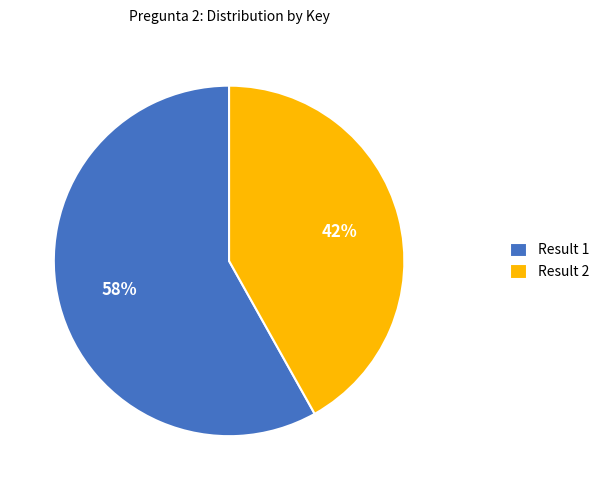

Which category has the smallest portion of the pie?

Result 2